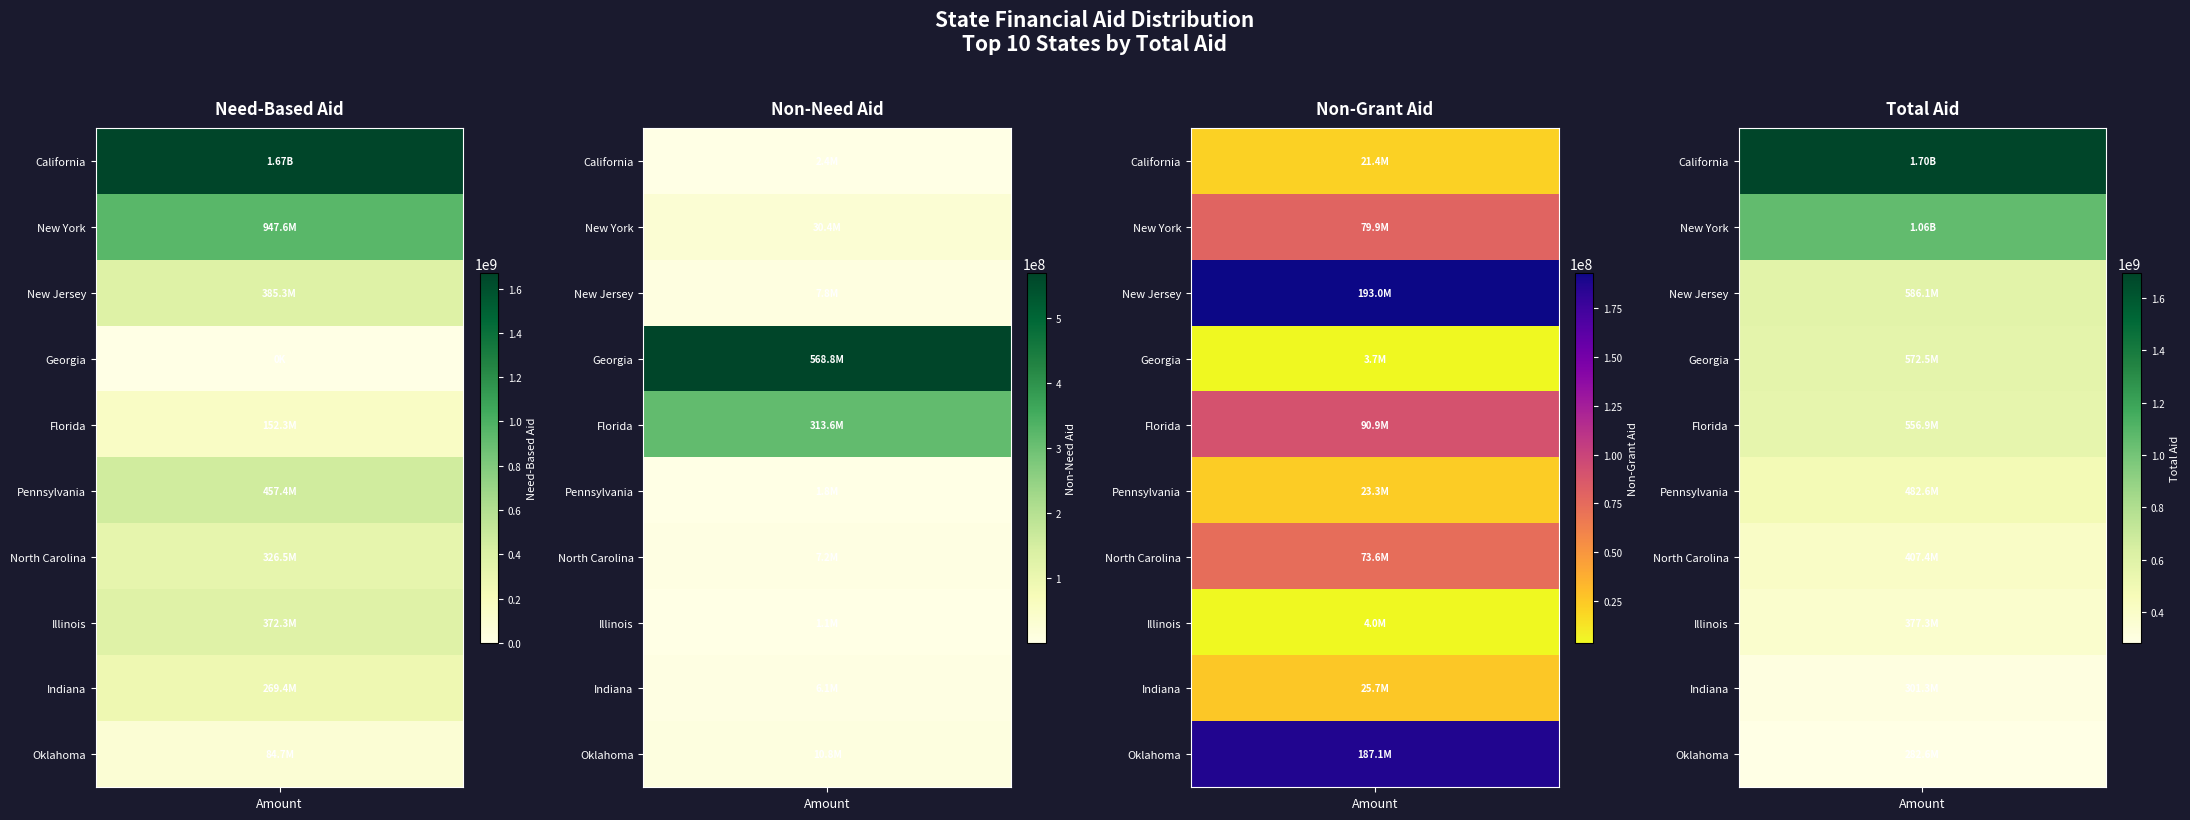

The nongrant series shows 6528031 at nonneed. True or false?

True